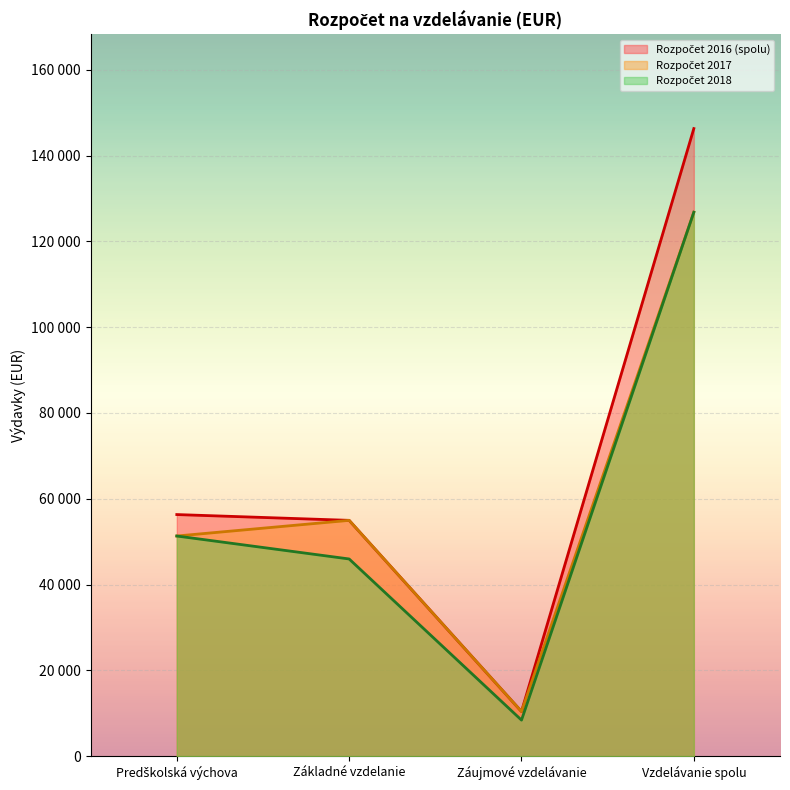

What is the difference between the highest and lowest values at Základné vzdelanie?

9000